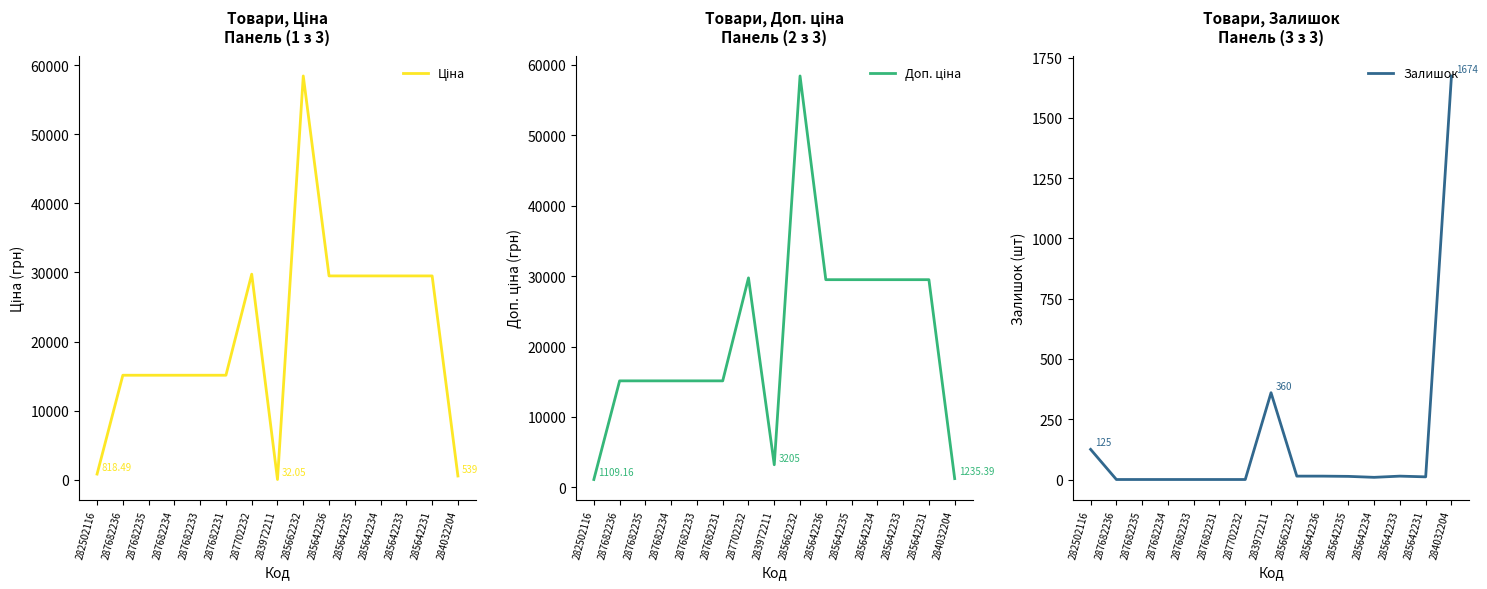

At which category is the sum across all series the highest?

285662232